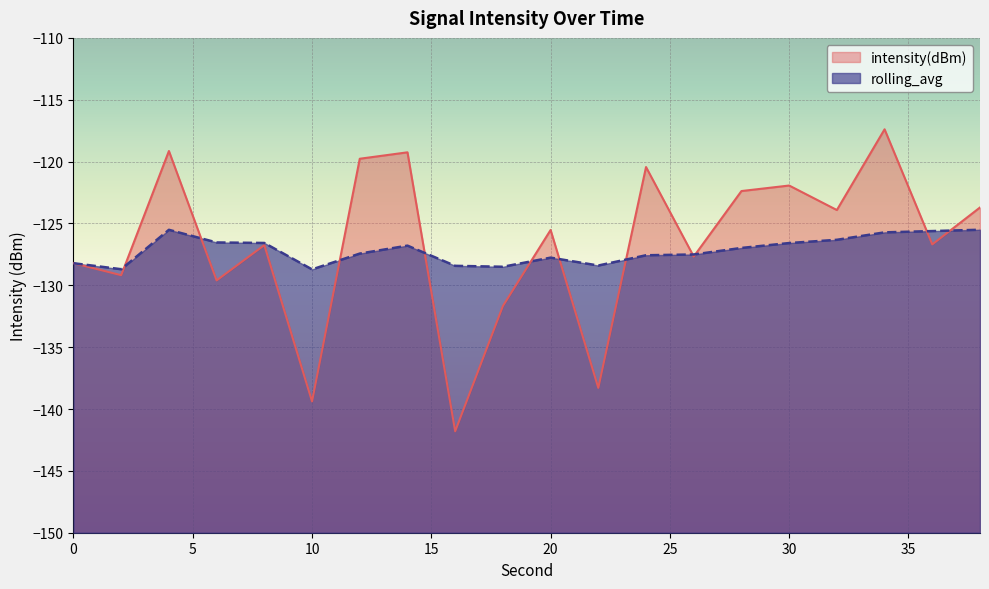

True or false: intensity(dBm) and rolling_avg cross at least once.

True